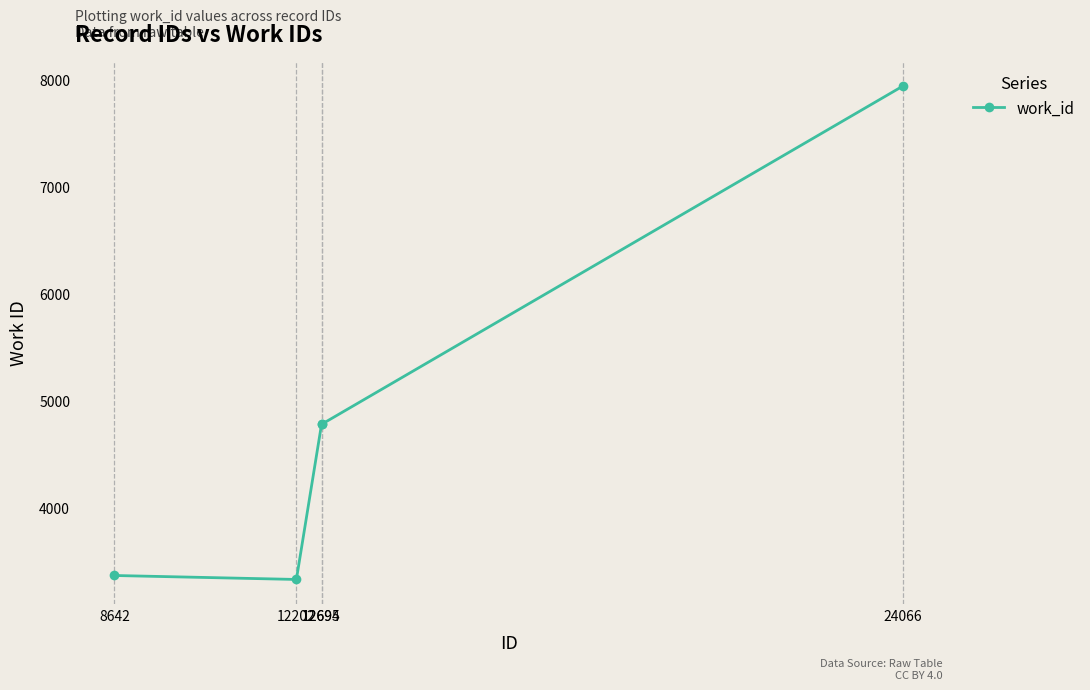

Which label corresponds to the largest value in the chart?

24066